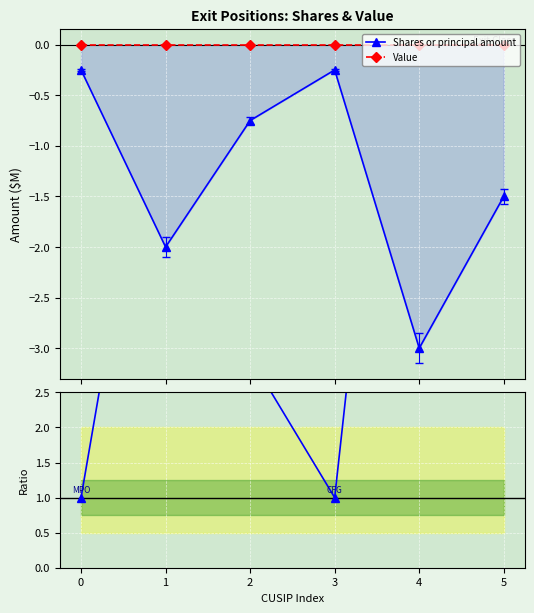

Reading right to left, transcribe all the data shown in this chart.

Shares or principal amount: -1.5	-3.0	-0.2	-0.8	-2.0	-0.2
Value: 0.0	0.0	0.0	0.0	0.0	0.0
Ratio to first: 6.0	12.0	1.0	3.0	8.0	1.0